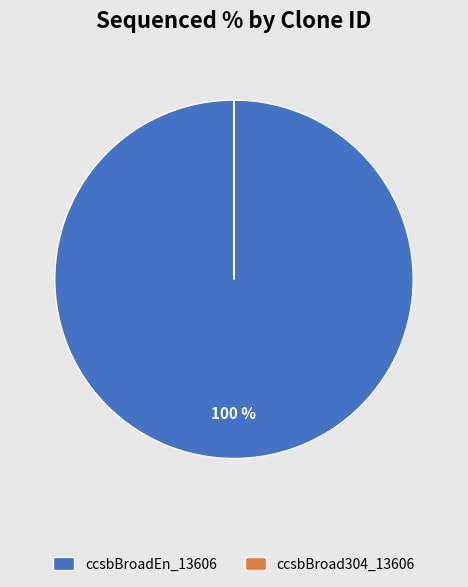

What percentage is the ccsbBroadEn_13606 slice, to the nearest percent?

100%